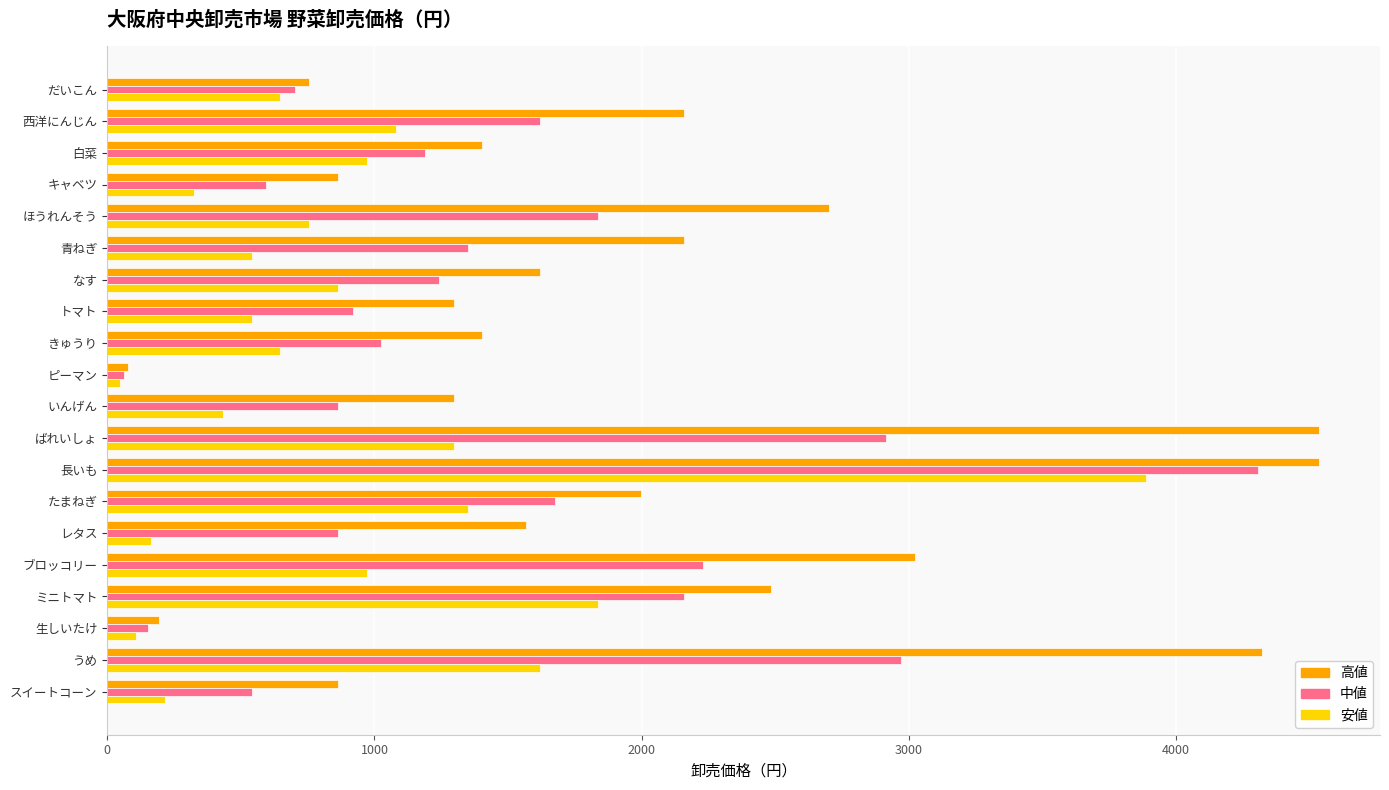

Rank the series at 西洋にんじん from highest to lowest value.

高値, 中値, 安値